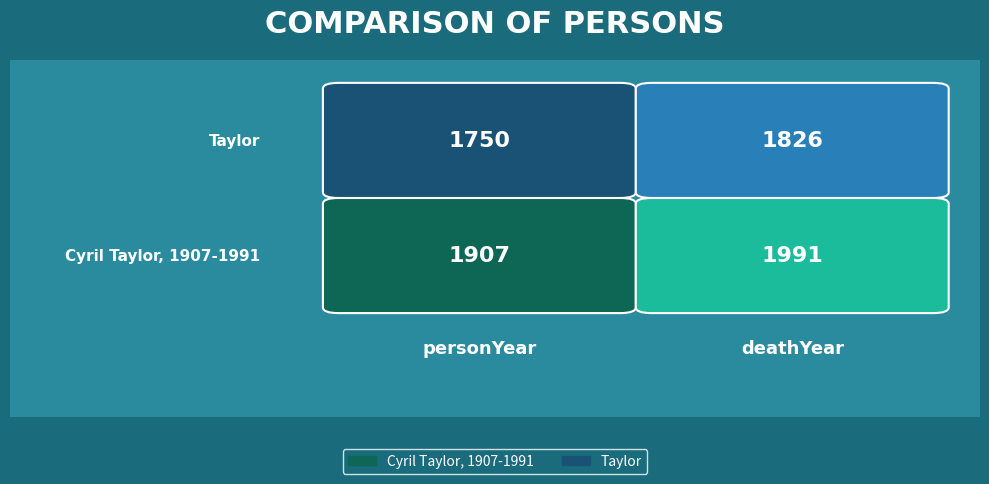

What is the difference between the Taylor values at 0 and 1?

76